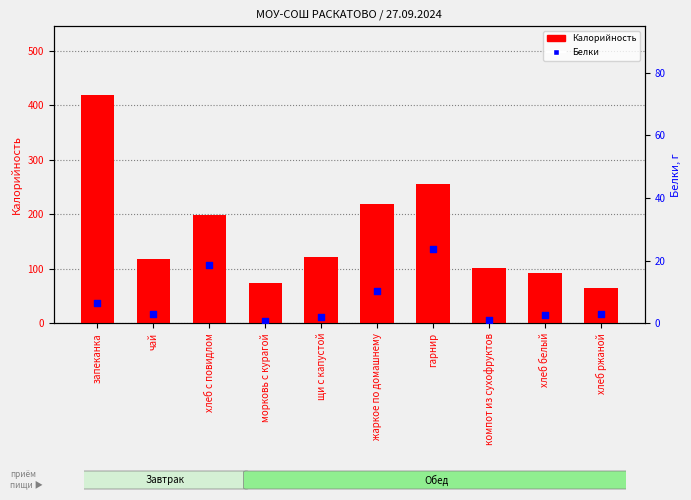

At which category is the sum across all series the highest?

запеканка